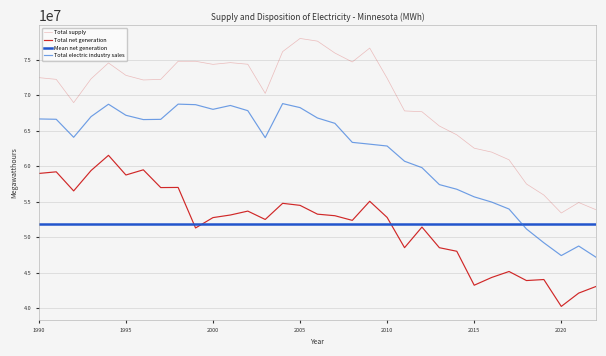

What is the difference between the second highest and minimum values in the Total electric industry sales series?

21552452